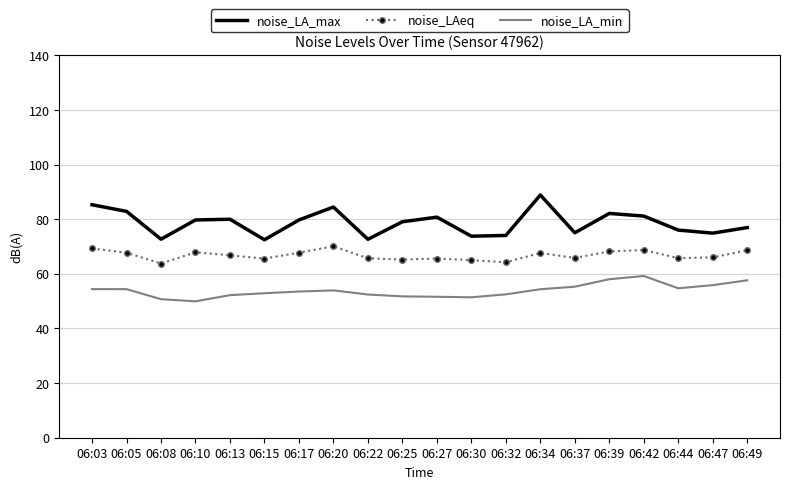

What is the total value across all series at 06:42?

209.1